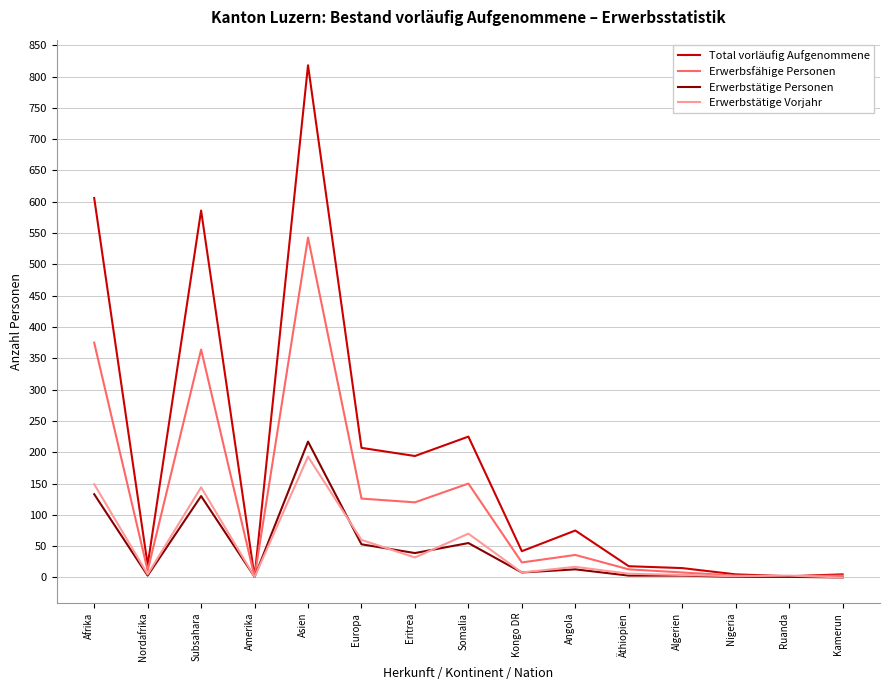

Where is Erwerbstätige Personen nearest to the value 108?

Subsahara